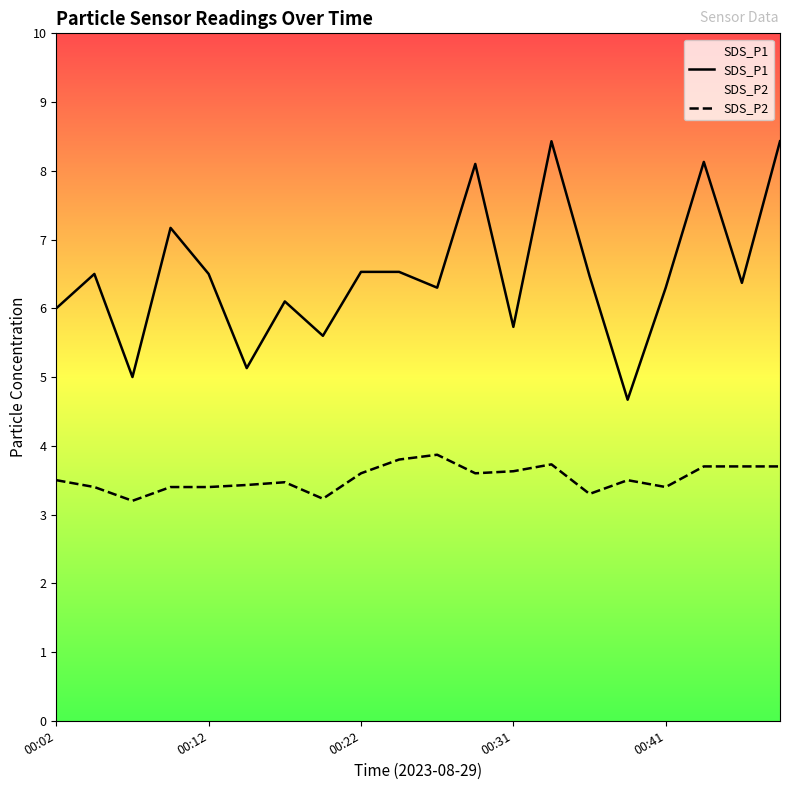

True or false: SDS_P1 and SDS_P2 cross at least once.

False